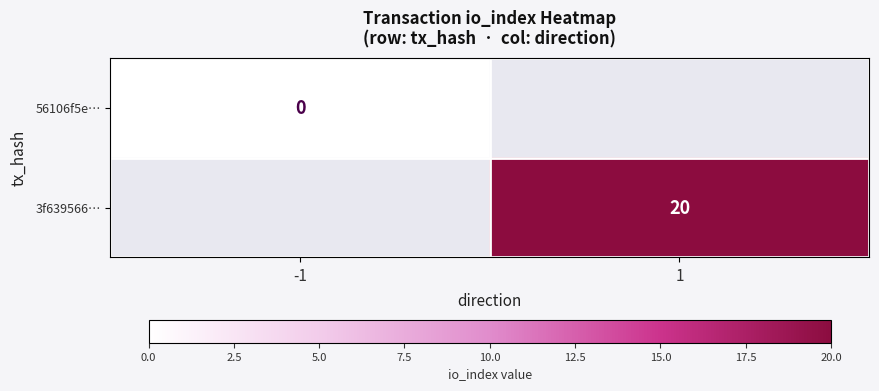

Is it true that 3f639566… equals 20 at 1?

True